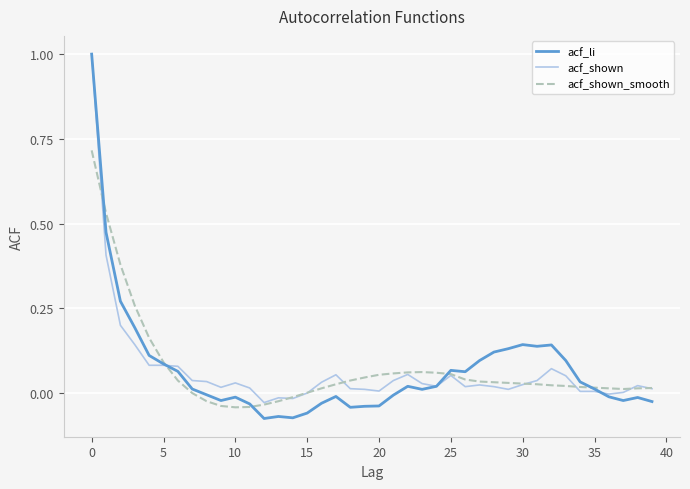

What is the greatest value displayed?

1.0